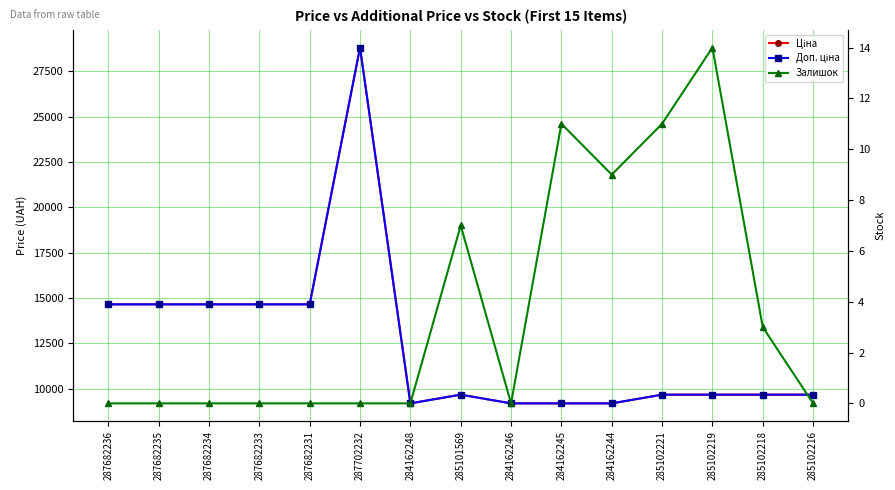

Reading left to right, what are all the values shown in this chart?

Ціна: 14649.6	14649.6	14649.6	14649.6	14649.6	28821.8	9185.1	9664.7	9185.1	9185.1	9185.1	9664.7	9664.7	9664.7	9664.7
Доп. ціна: 14649.6	14649.6	14649.6	14649.6	14649.6	28821.8	9185.1	9664.7	9185.1	9185.1	9185.1	9664.7	9664.7	9664.7	9664.7
Залишок: 0.0	0.0	0.0	0.0	0.0	0.0	0.0	7.0	0.0	11.0	9.0	11.0	14.0	3.0	0.0